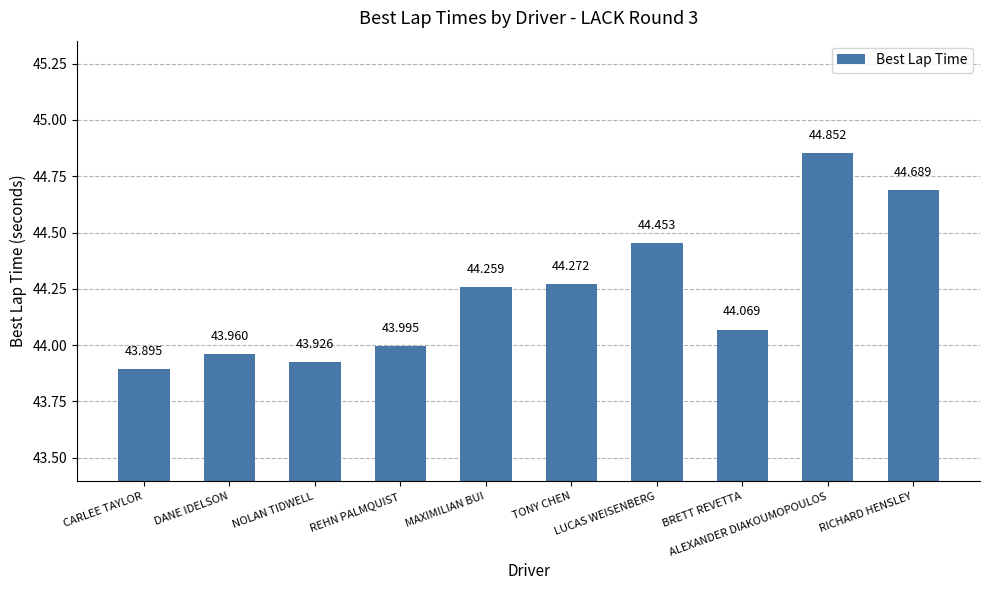

What is the greatest value displayed?

44.9